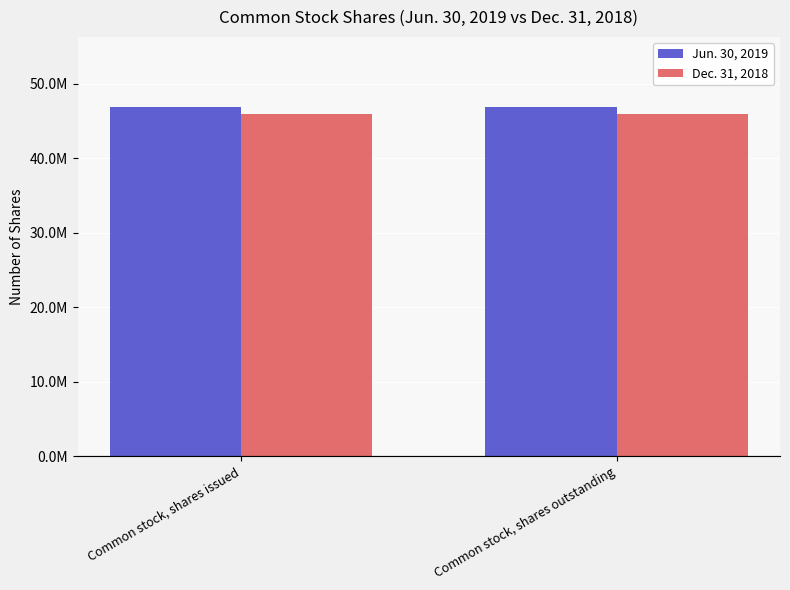

Which series has the largest total across all categories?

Jun. 30, 2019